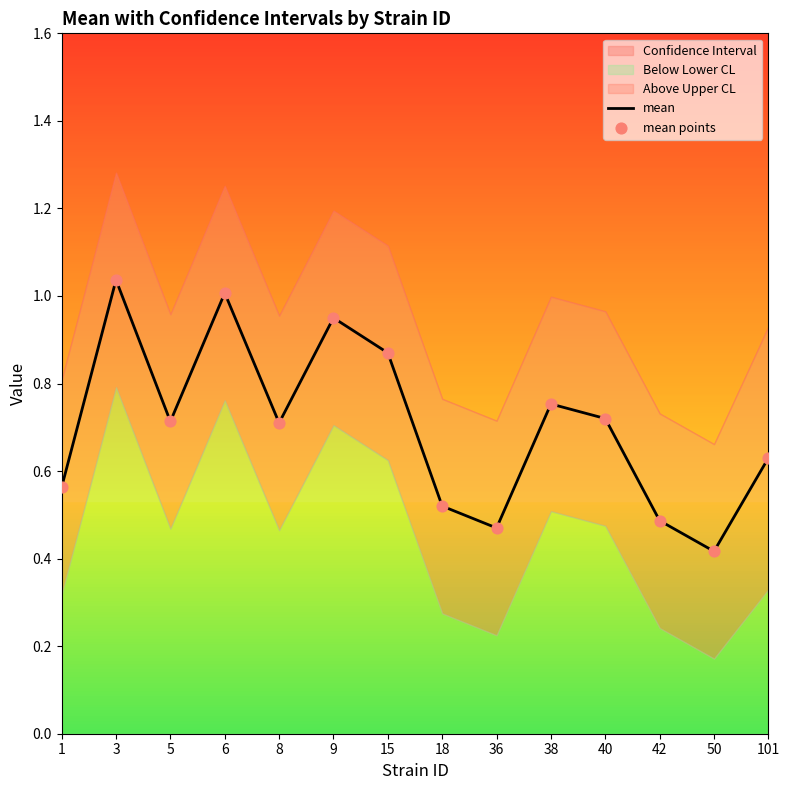

Which series reaches the maximum Y coordinate?

mean